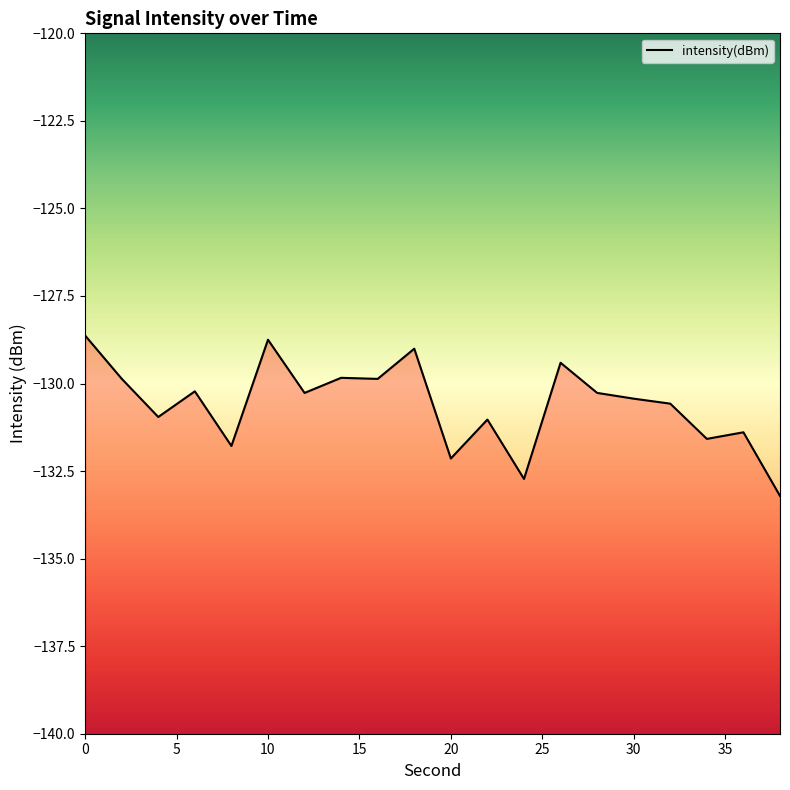

What is the difference between the maximum and second lowest values?

4.1